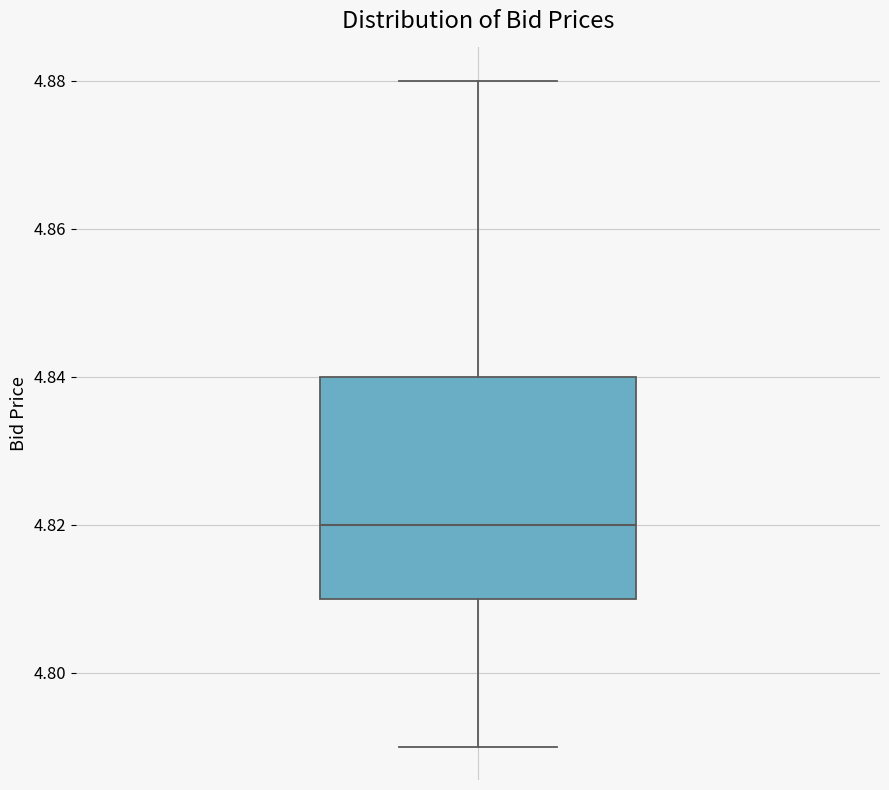

Read this box plot against the y-axis: the position of the median line, the range covered by the box, and the ends of both whiskers. The values are not printed on the chart, so give them approximately, as read against the axis.

median 4.82, box 4.81 to 4.84, whiskers 4.79 to 4.88